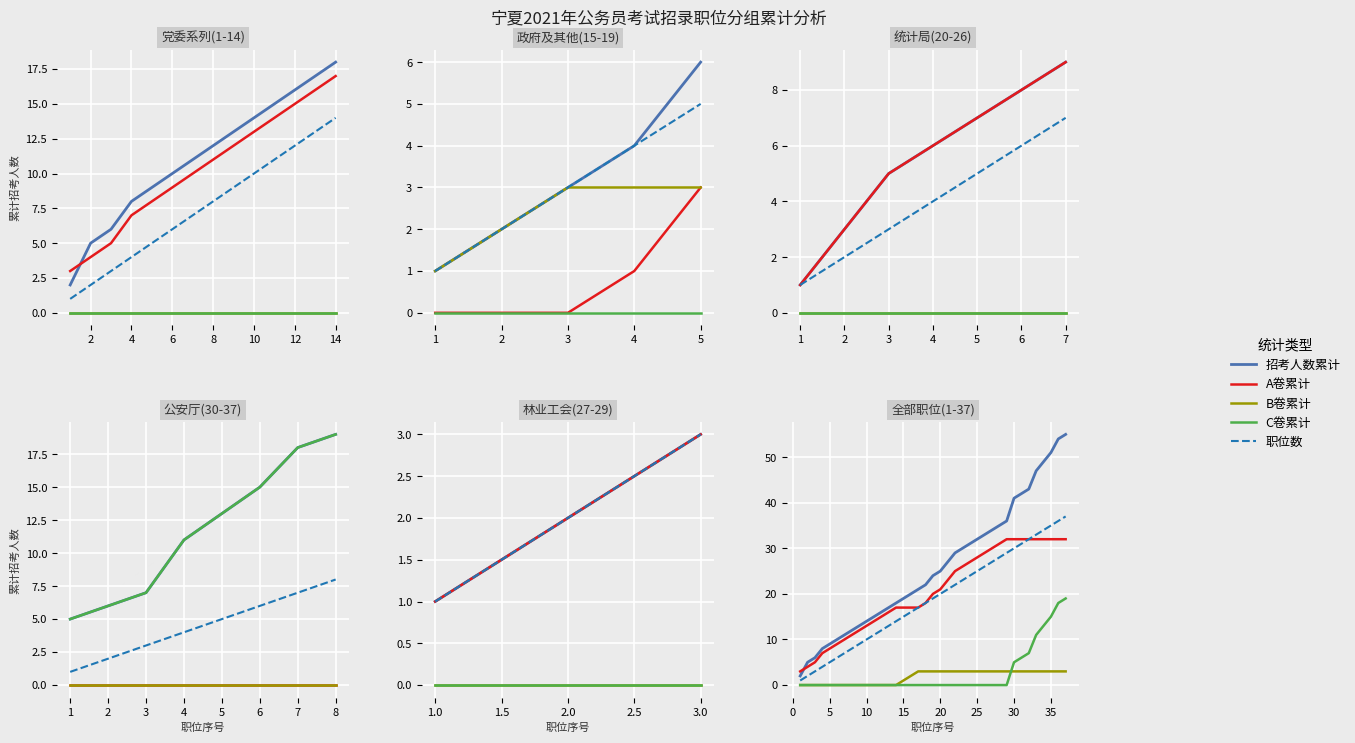

What is the label of the 34th point from the right?

6